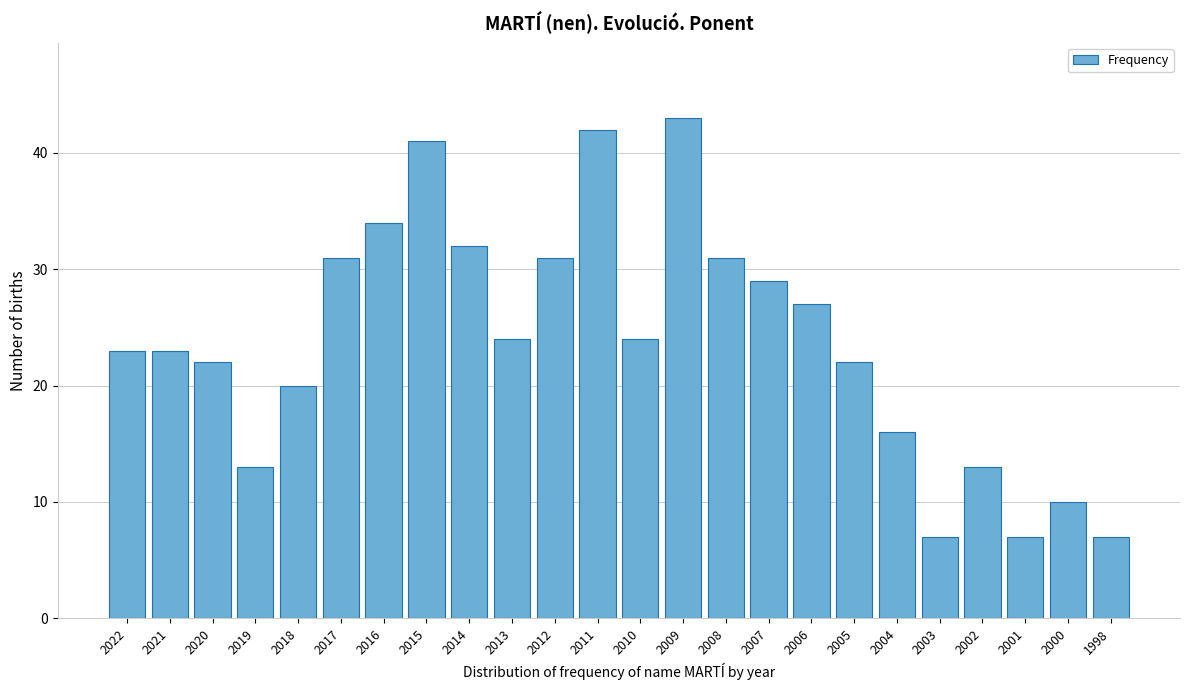

Reading left to right, transcribe all the data shown in this chart.

2022=23	2021=23	2020=22	2019=13	2018=20	2017=31	2016=34	2015=41	2014=32	2013=24	2012=31	2011=42	2010=24	2009=43	2008=31	2007=29	2006=27	2005=22	2004=16	2003=7	2002=13	2001=7	2000=10	1998=7